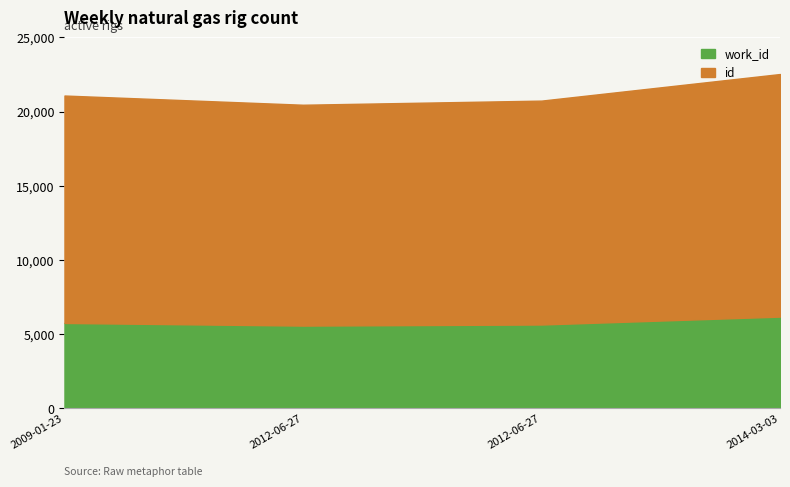

What are all the series names shown in the legend?

work_id, id